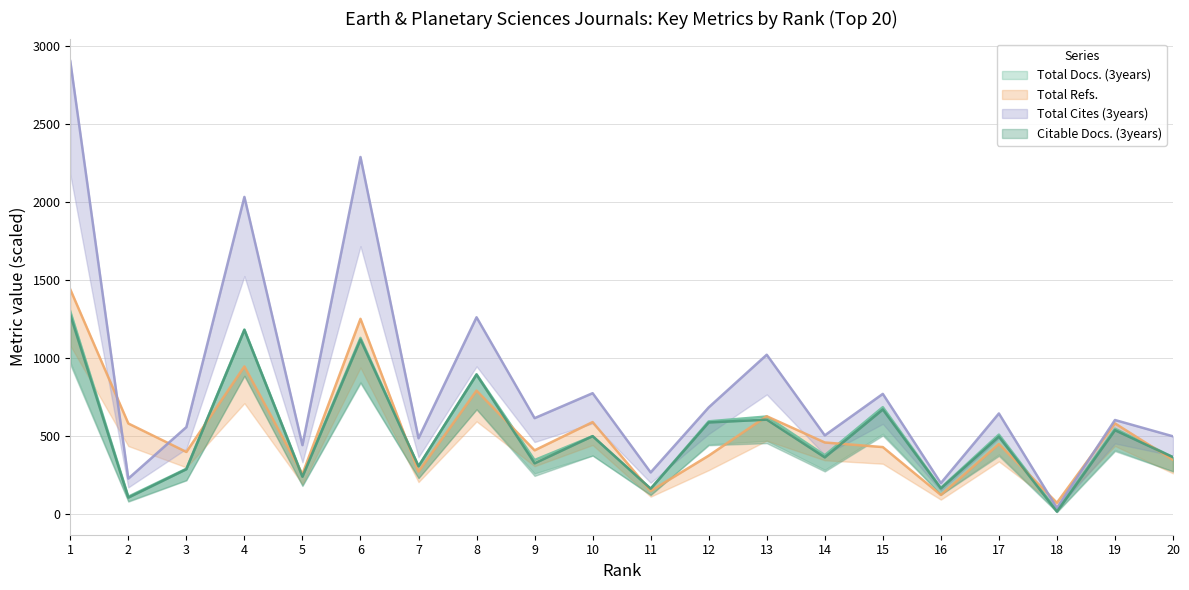

Rank the categories by Total Refs. value from highest to lowest.

1, 6, 4, 8, 13, 10, 19, 2, 14, 17, 15, 9, 3, 12, 20, 7, 5, 11, 16, 18